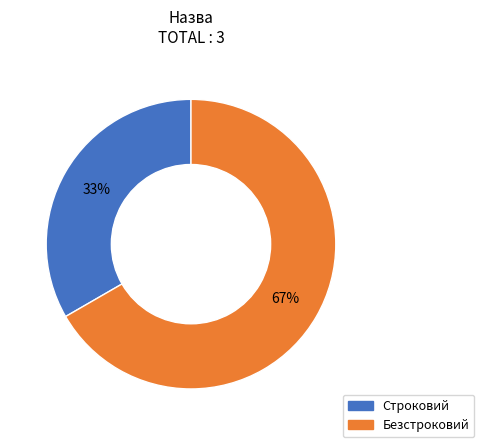

Which category has the smallest portion of the pie?

Строковий